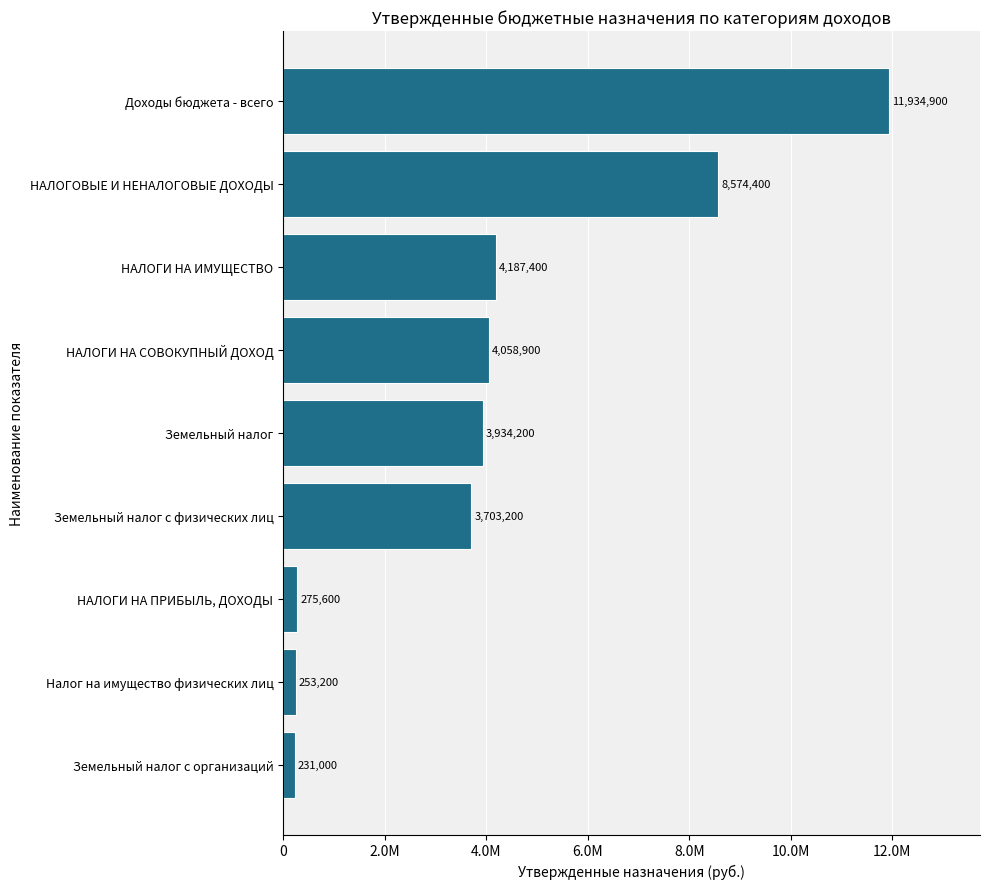

Does the chart contain any negative values?

No